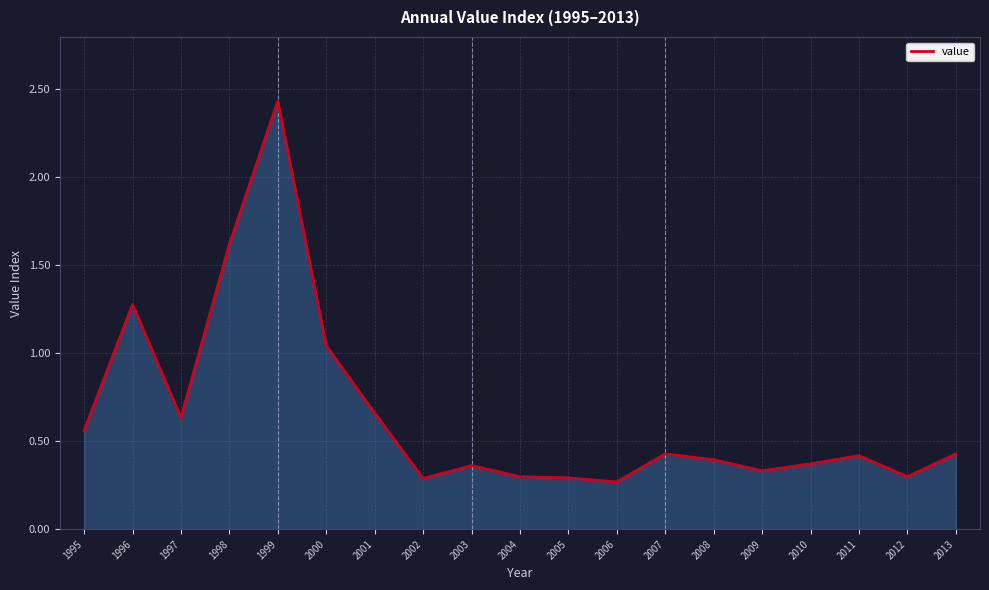

Which label corresponds to the largest value in the chart?

1999